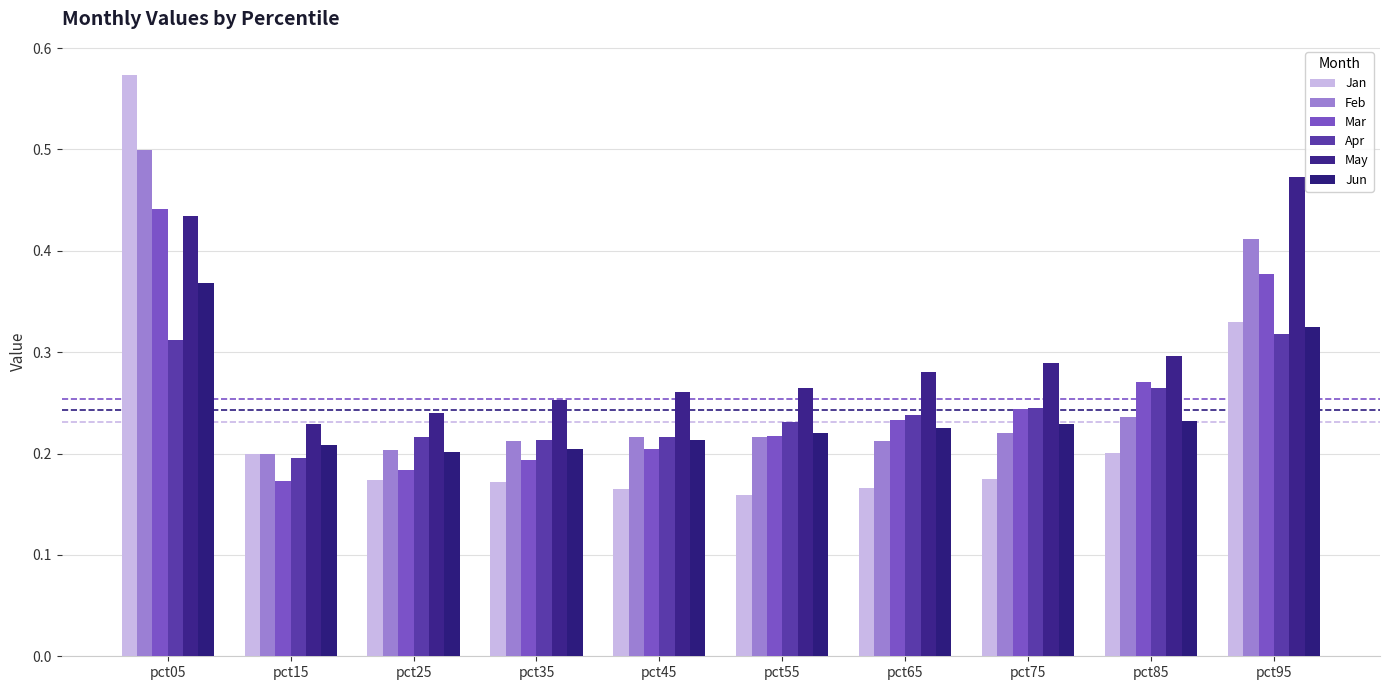

Is the value of Jan at pct55 greater than the value of Apr at pct95?

No